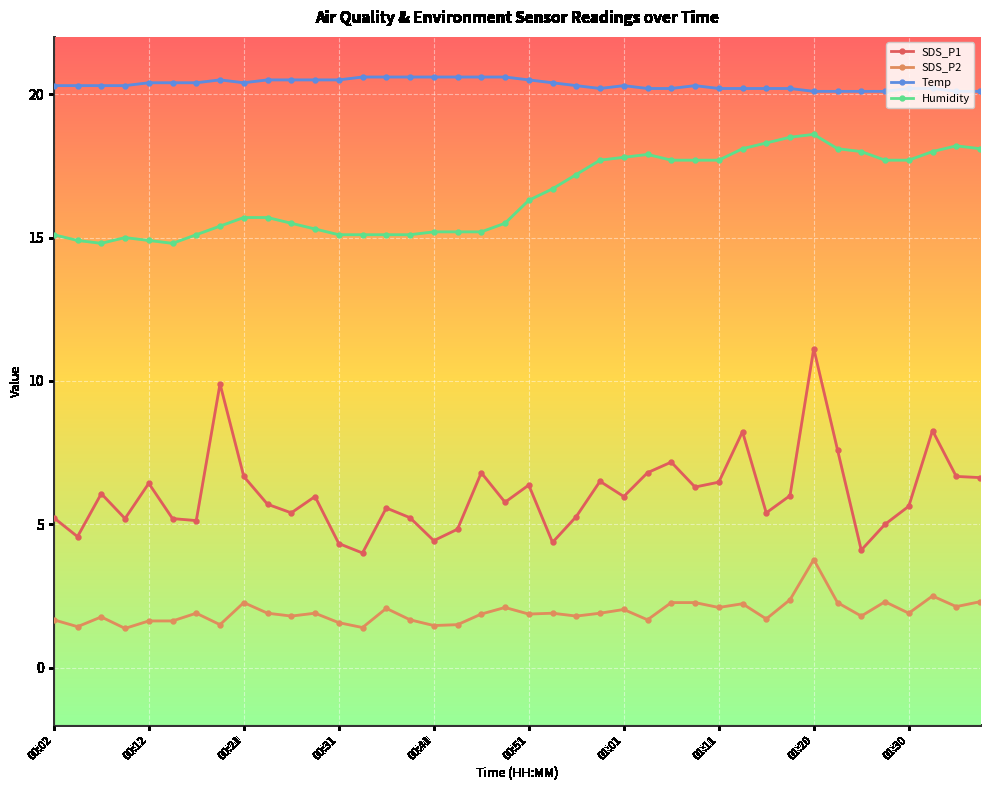

List the series in order of their peak value, highest first.

Temp, Humidity, SDS_P1, SDS_P2